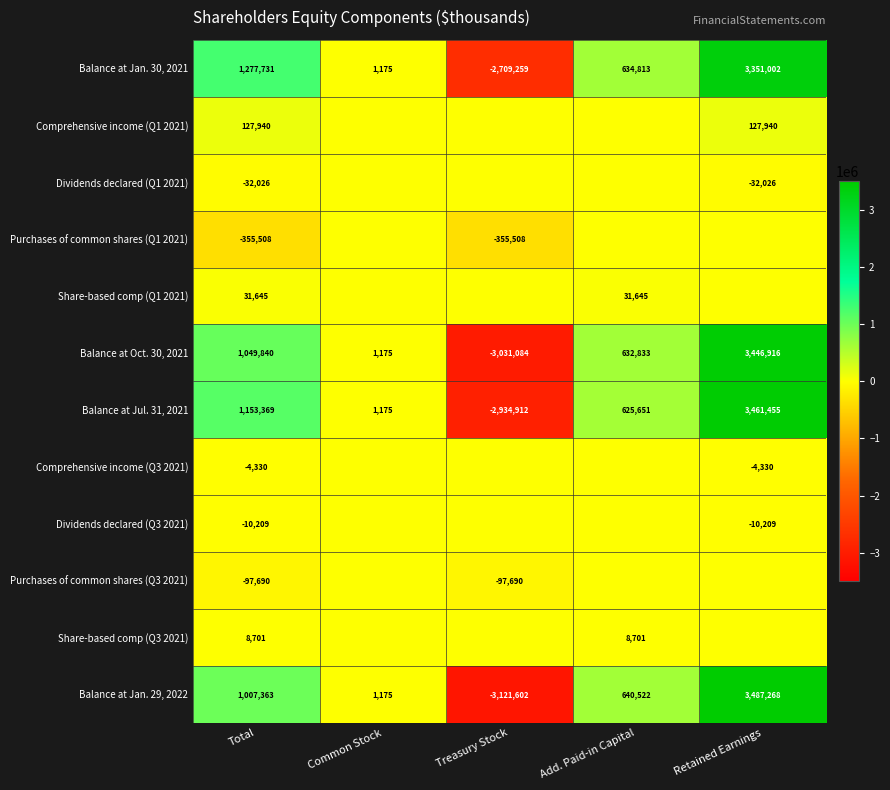

Is the value of row_2 at Common Stock greater than the value of row_3 at Total?

Yes